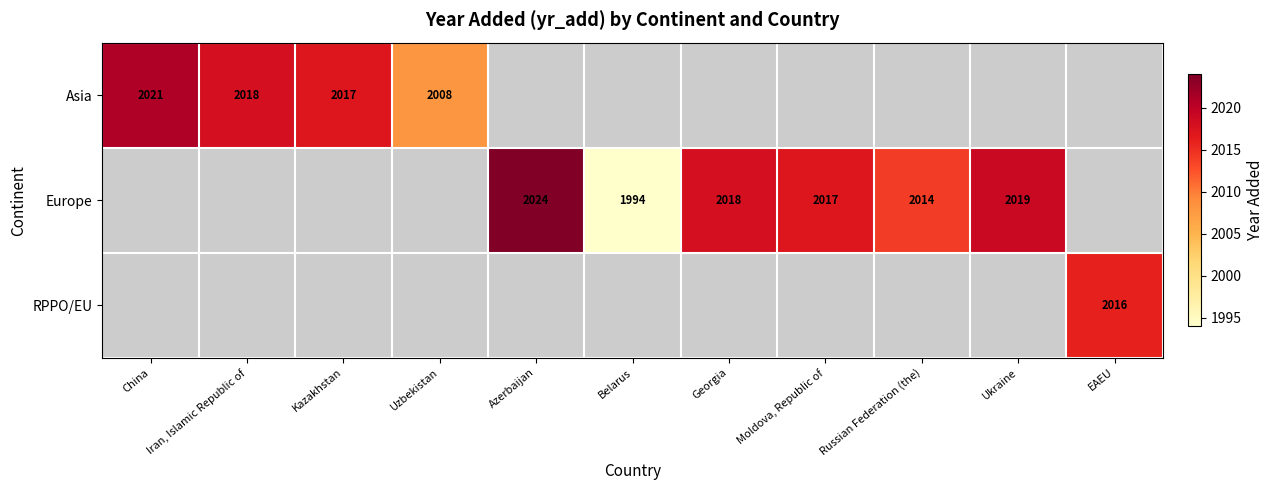

Which has a higher value, China or Uzbekistan?

China